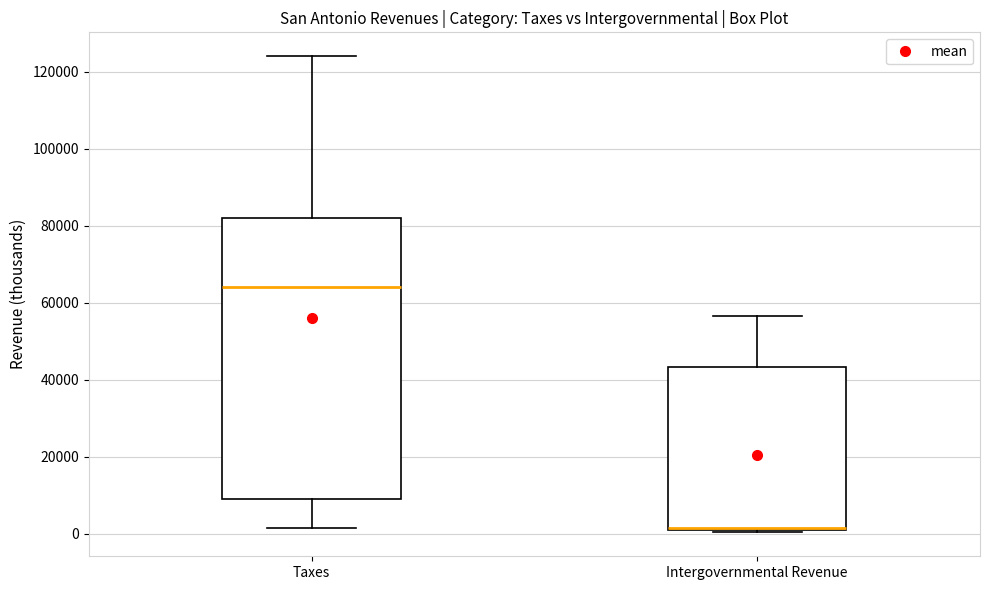

Where does the upper whisker of the box for Taxes end on the y-axis? The values are not printed on the chart, so give them approximately, as read against the axis.

124000